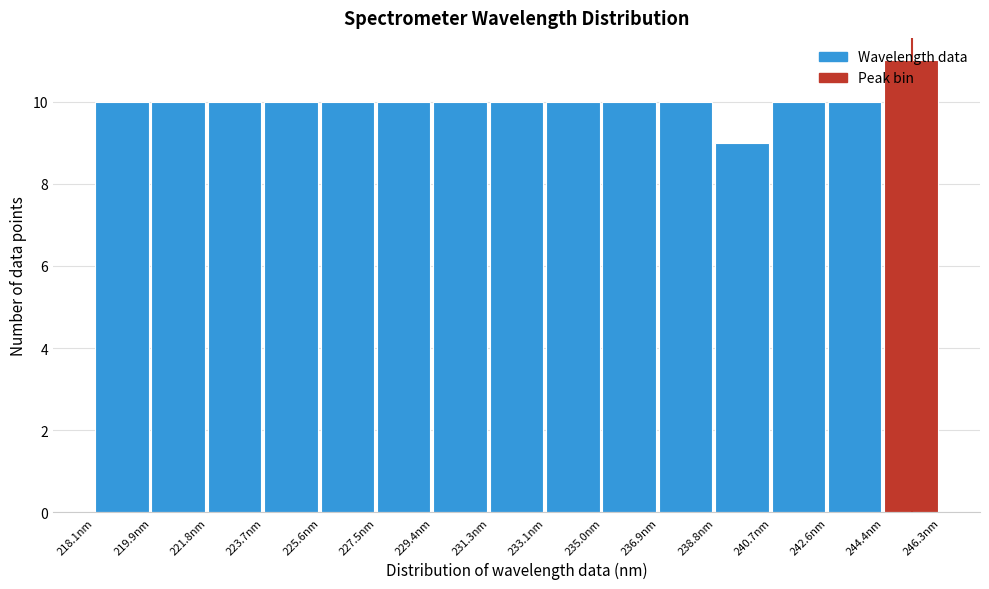

Reading left to right, transcribe this chart: for each bar, give the range it covers on the x-axis and its height. Neither the bar edges nor the heights are printed on the chart, so give them approximately, as read against the axes.

218.0 to 220.0: 10
220.0 to 221.8: 10
221.8 to 223.8: 10
223.8 to 225.6: 10
225.6 to 227.4: 10
227.4 to 229.4: 10
229.4 to 231.2: 10
231.2 to 233.2: 10
233.2 to 235.0: 10
235.0 to 237.0: 10
237.0 to 238.8: 10
238.8 to 240.6: 9
240.6 to 242.6: 10
242.6 to 244.4: 10
244.4 to 246.4: 11